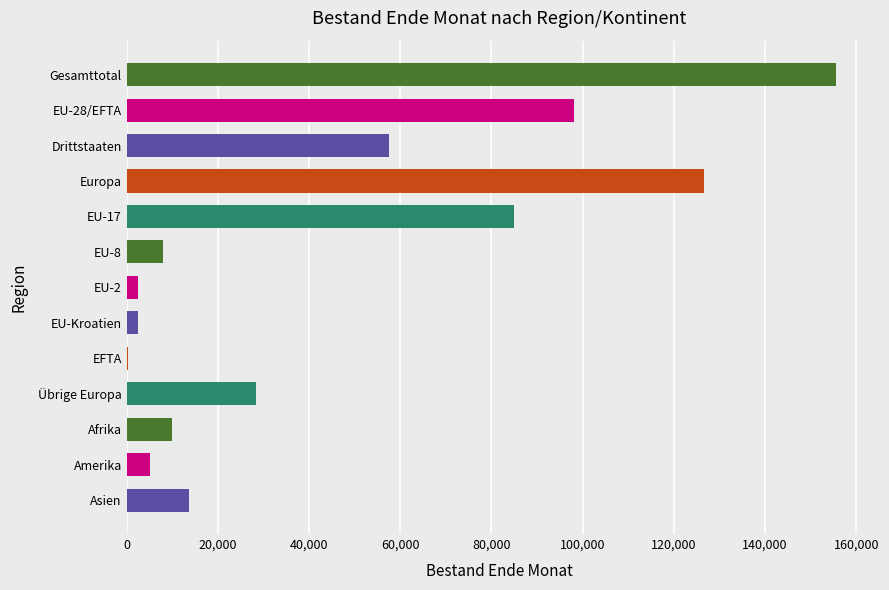

Where is the data nearest to the value 77916?

EU-17